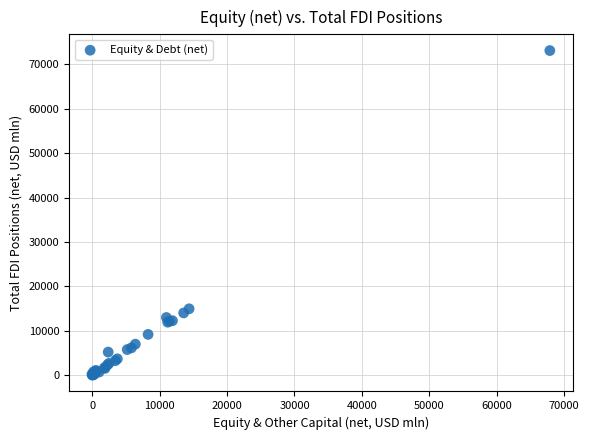

What Y value in the scatter plot is closest to 36555?

14964.5